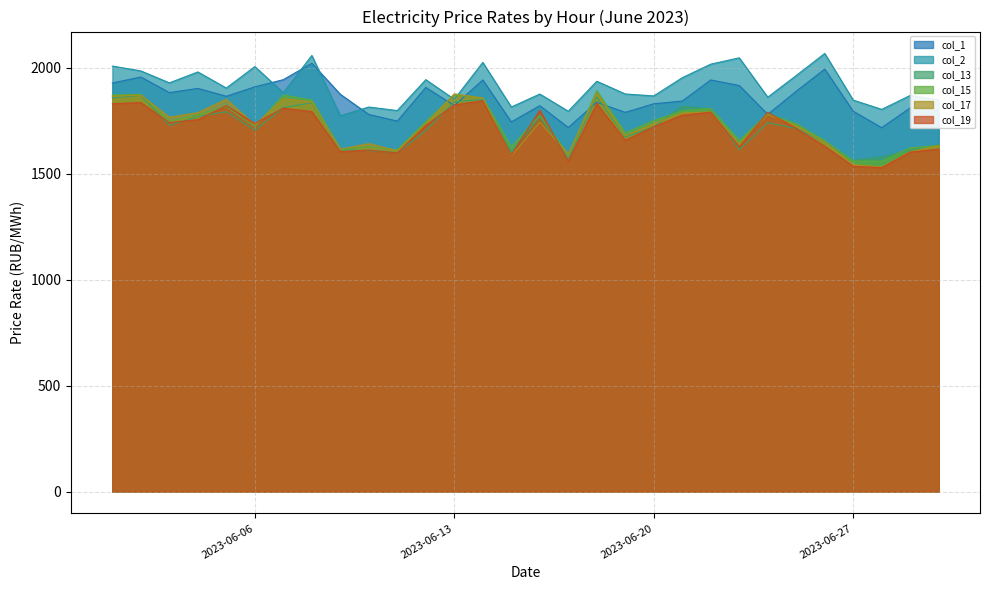

Which series ends up on top after the final intersection of col_2 and col_15?

col_2